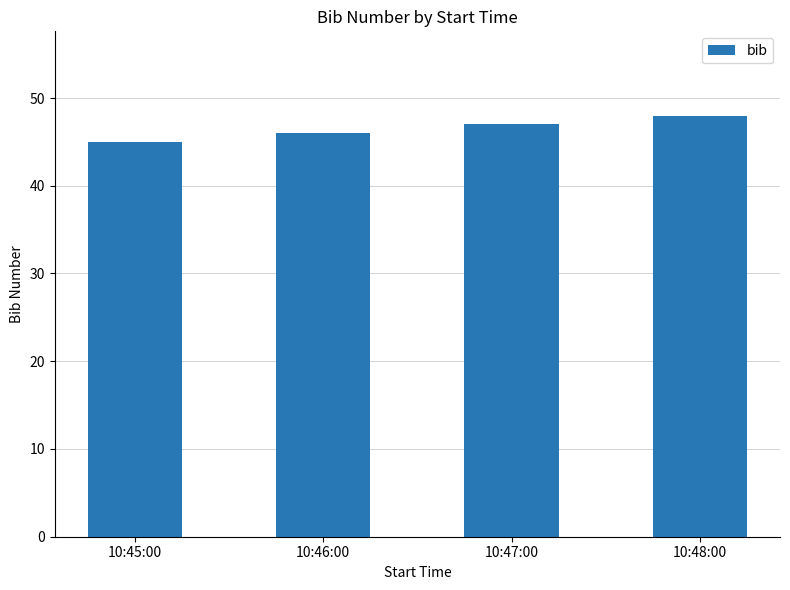

What is the maximum value shown in the chart?

48